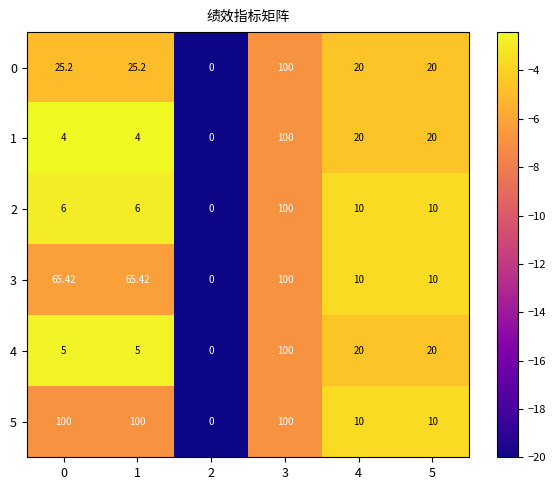

Read the 0 value at 4.

-4.6